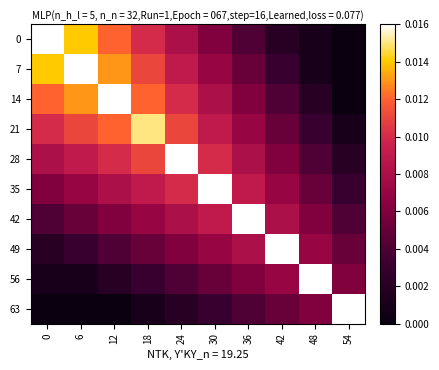

What is the total value across all series at 42?

0.1